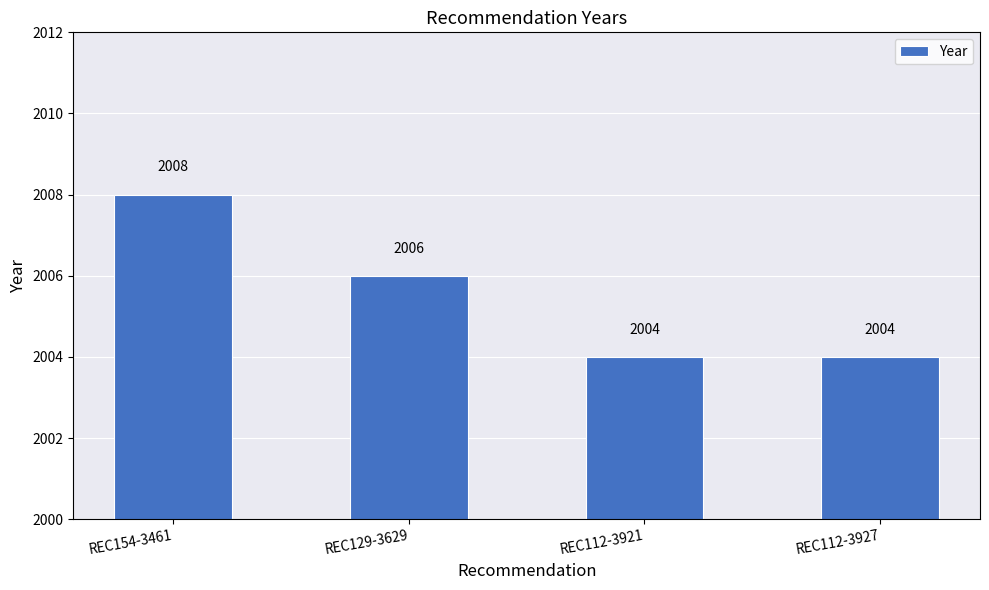

Are the bars horizontal?

No